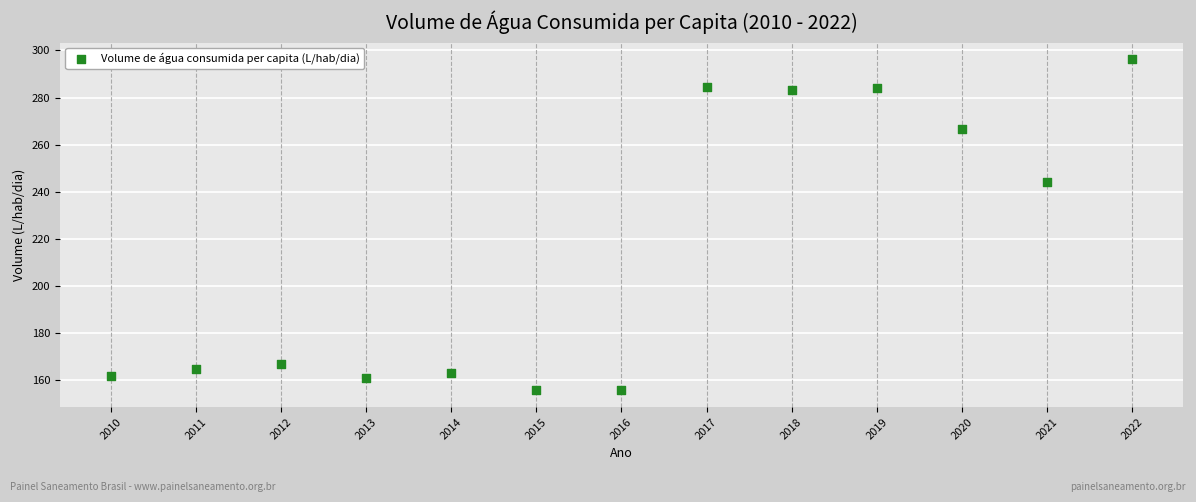

What is the range of X values (max minus min)?

12.0